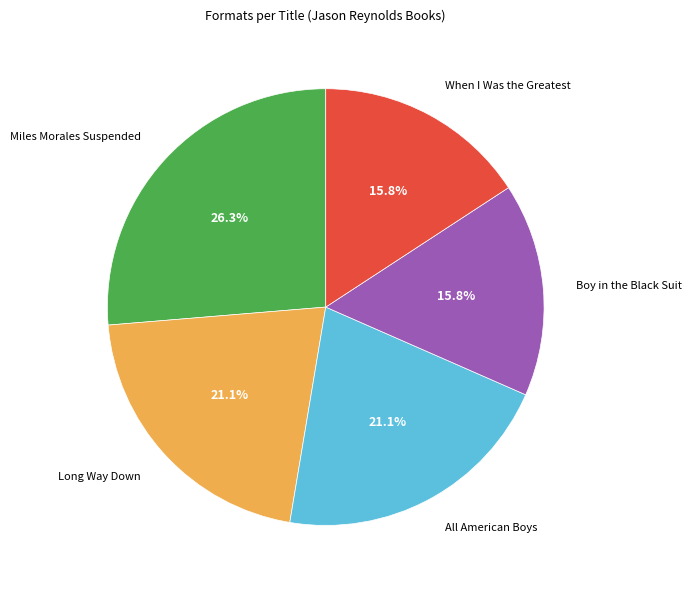

Which category has the biggest portion of the pie?

Miles Morales Suspended